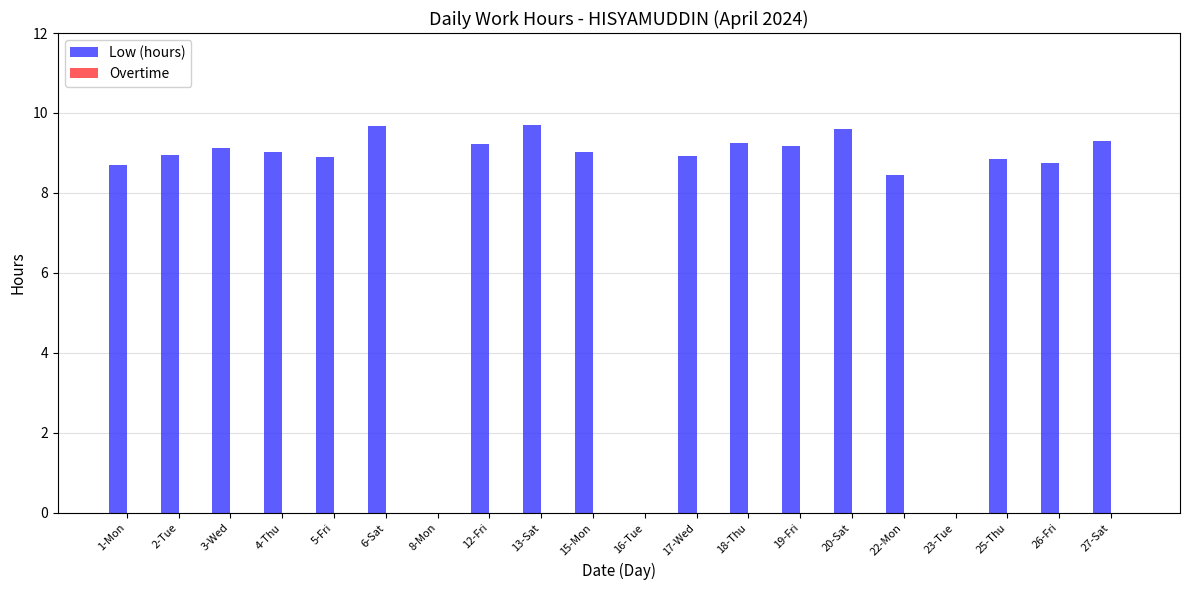

True or false: the data shows 5.8 at 22-Mon.

False